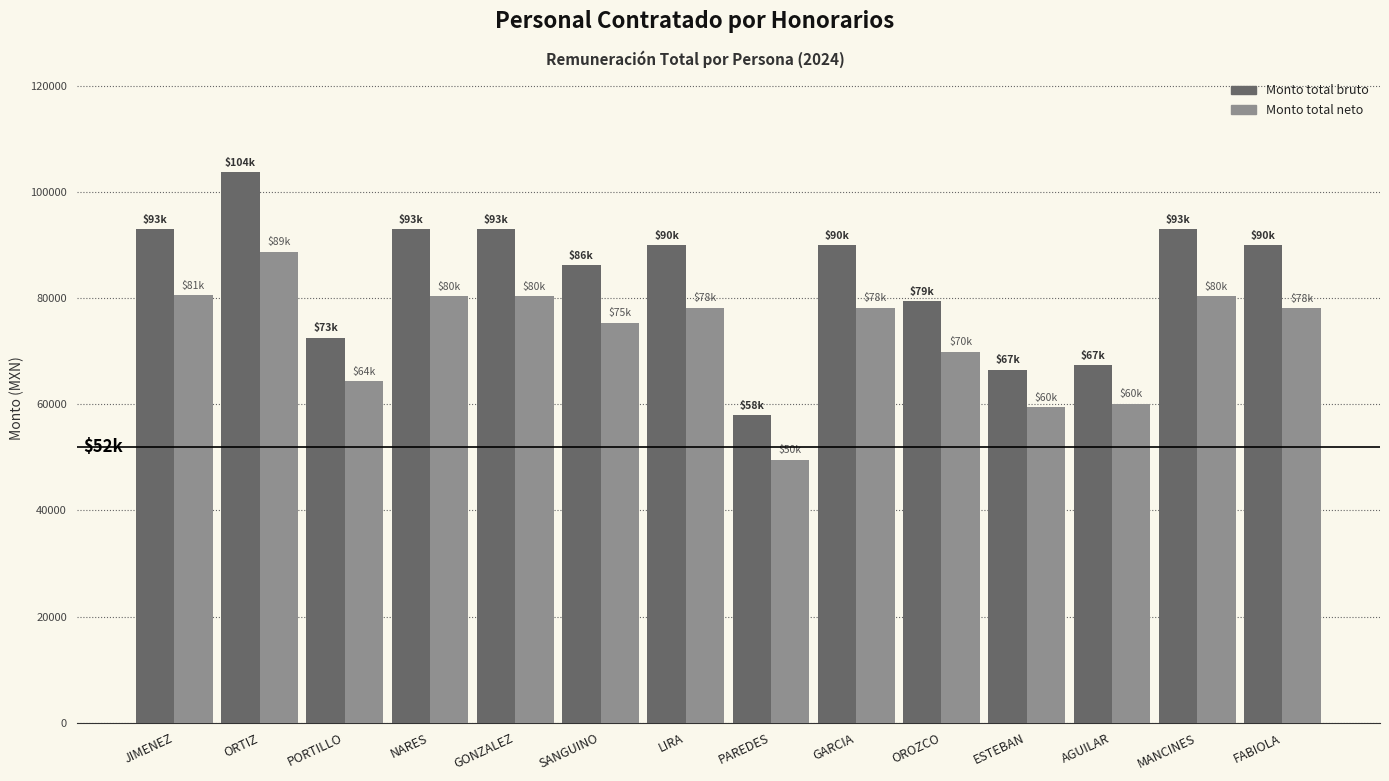

What is the total value across all series at JIMENEZ?

173604.5